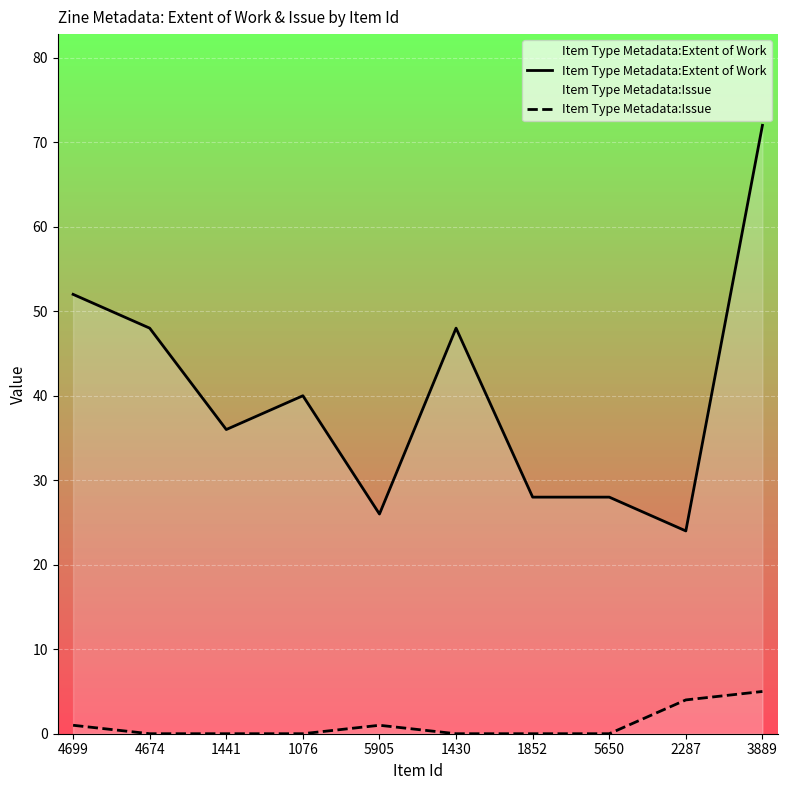

True or false: Item Type Metadata:Issue and Item Type Metadata:Extent of Work intersect in this chart.

False